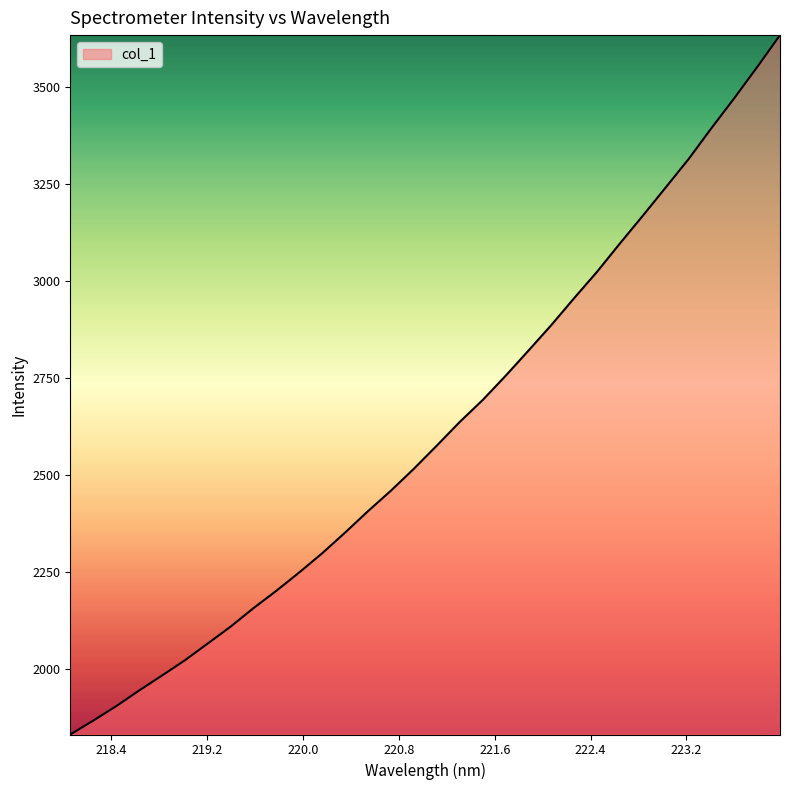

True or false: the data has more than 2 interior local peaks.

False